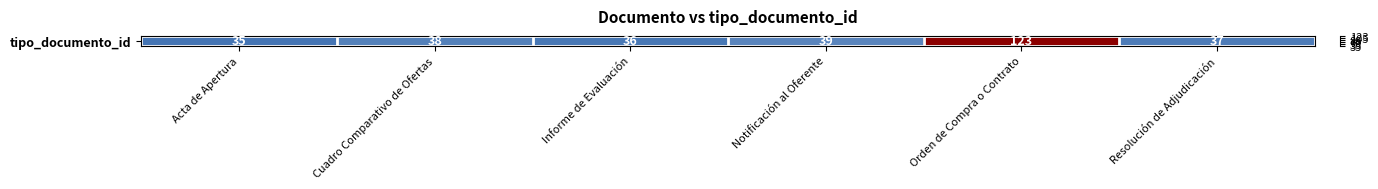

Approximately how many times larger is the value at Cuadro Comparativo de Ofertas compared to Orden de Compra o Contrato?

0.3